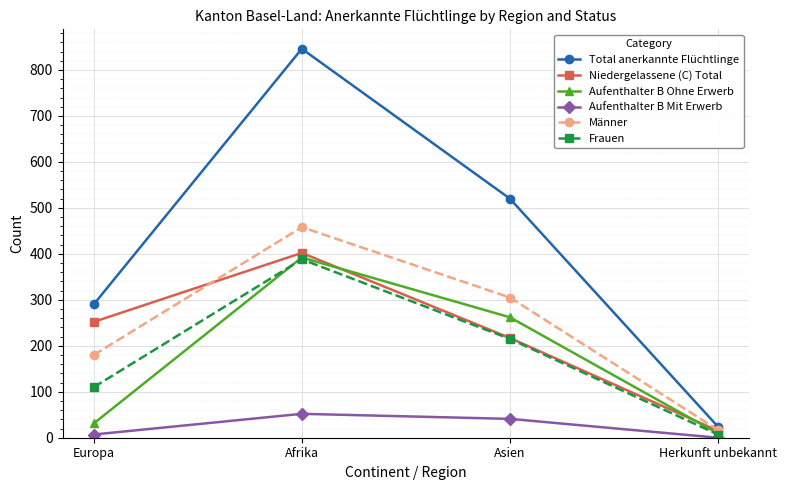

How many series are shown in this chart?

6